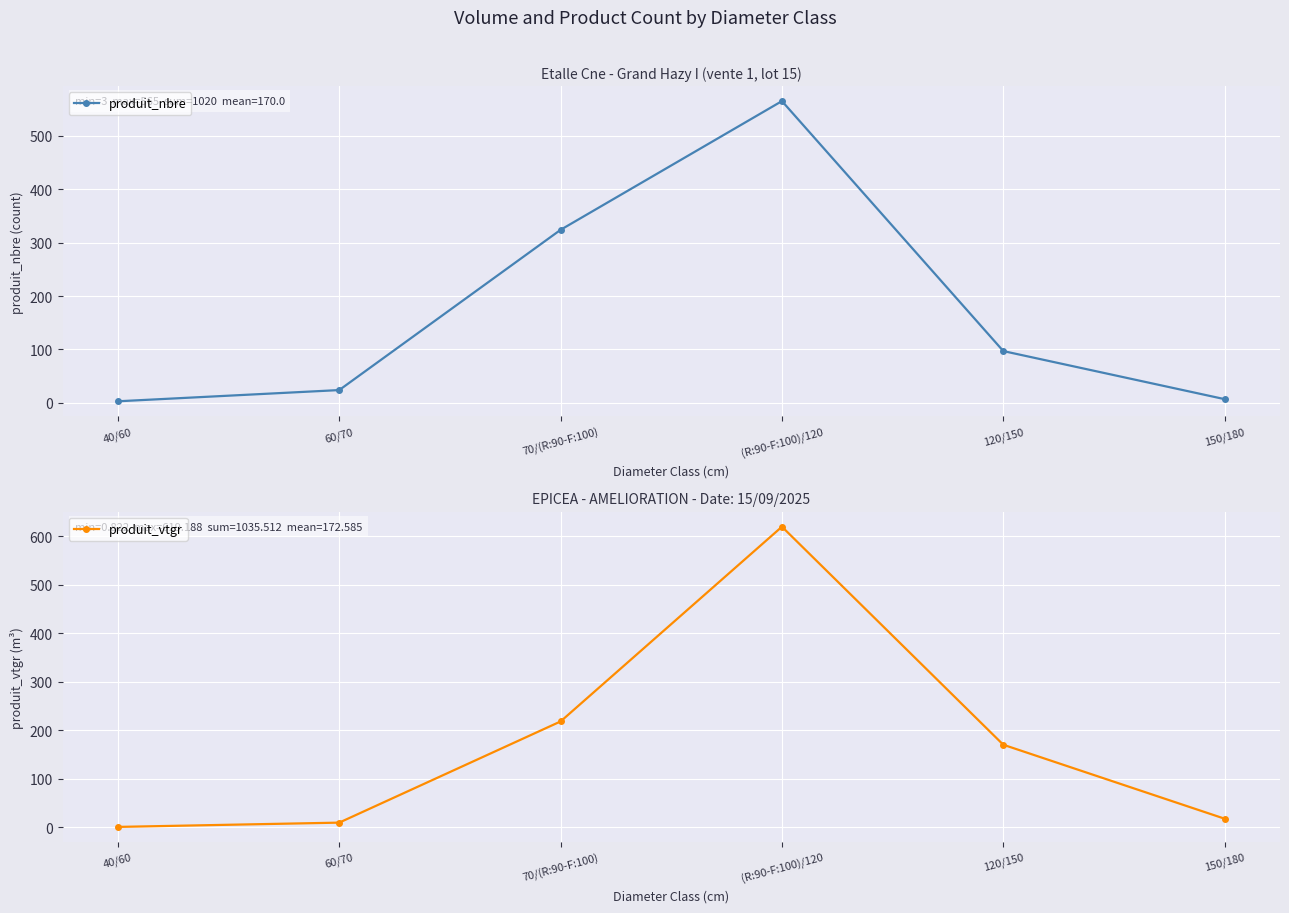

List the series in order of their overall mean, highest first.

produit_vtgr, produit_nbre